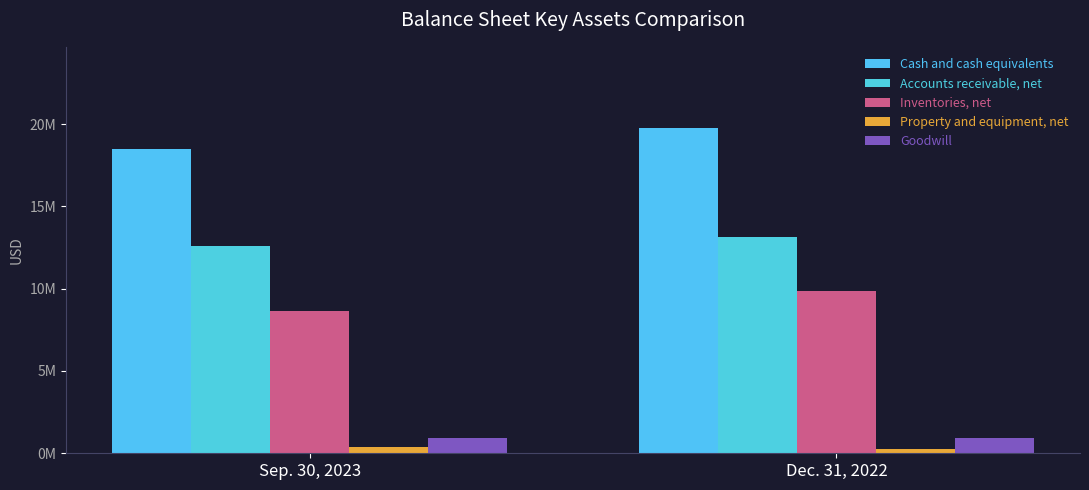

Does the chart contain stacked bars?

No